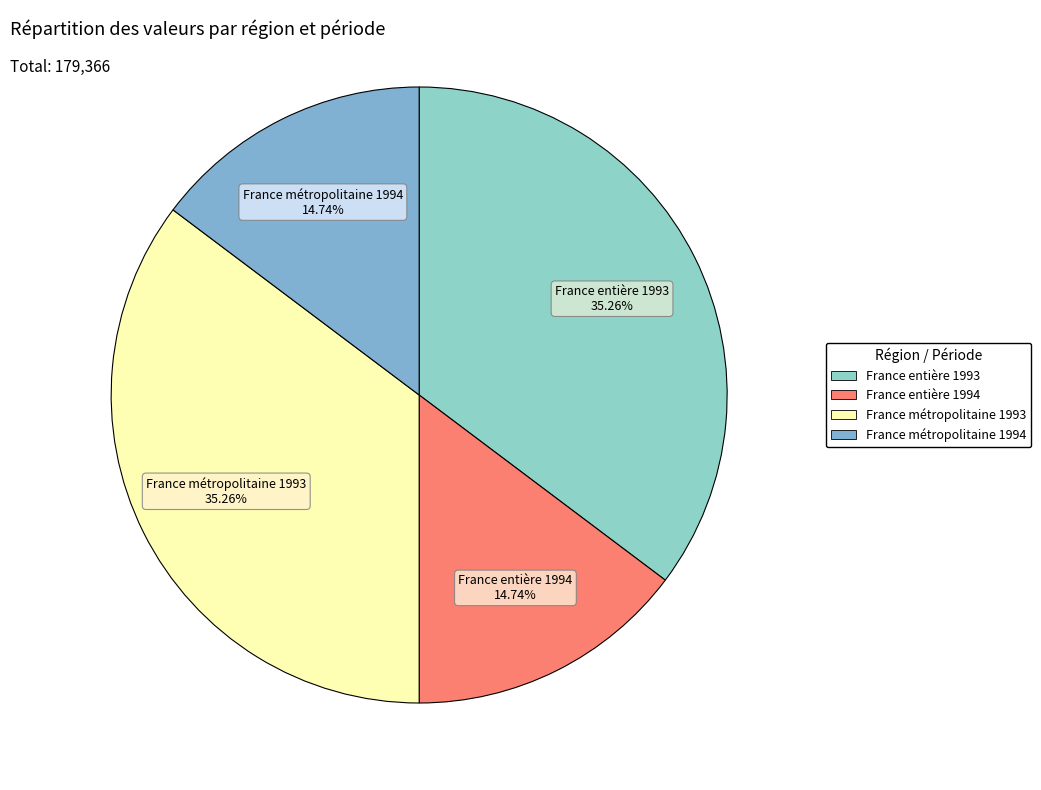

Is the sum of France métropolitaine 1994 and France entière 1994 greater than half?

No